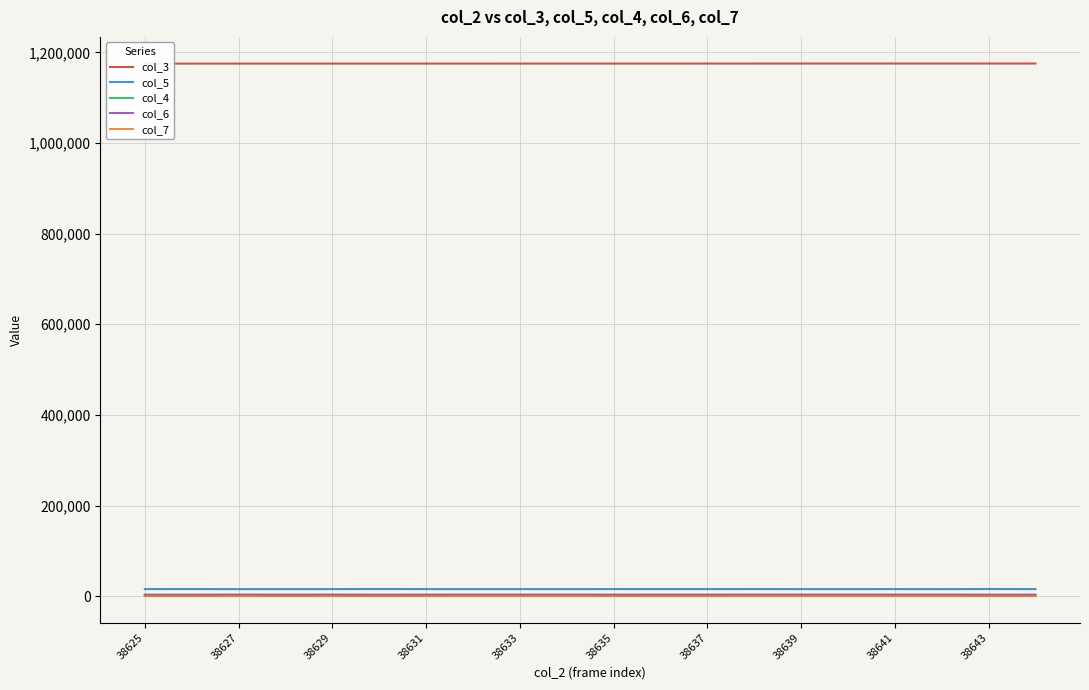

Is it true that col_6 equals 3322 at 38633?

True